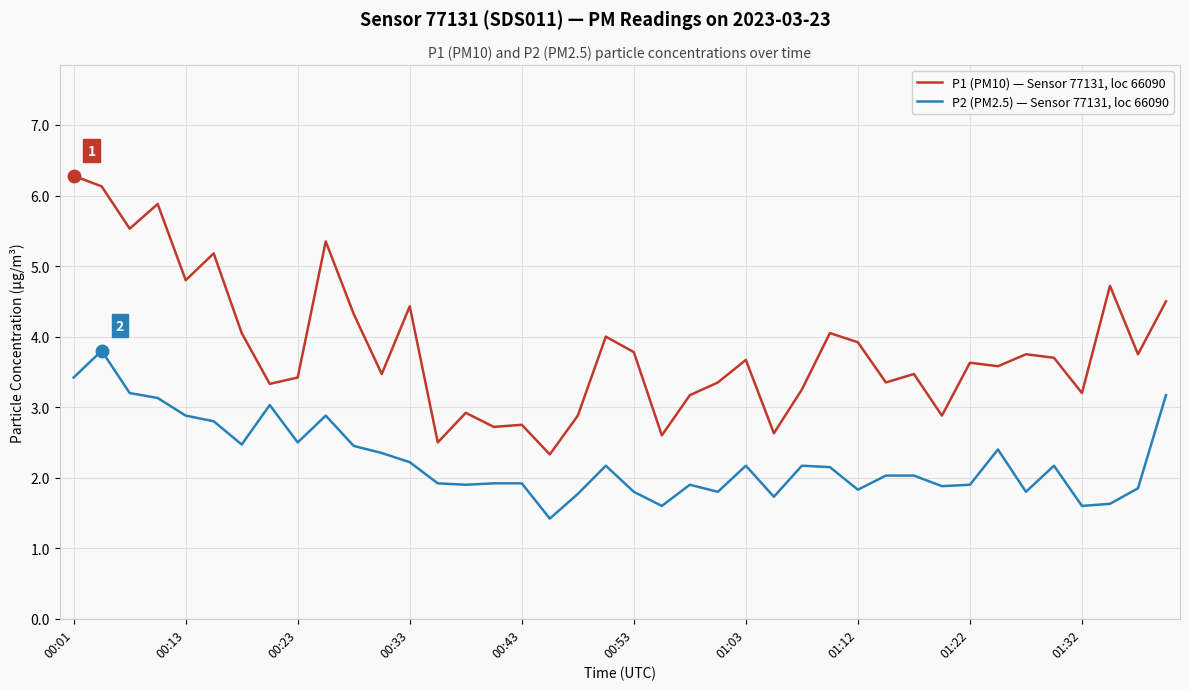

Which series has the widest spread of values?

P1 (PM10) — Sensor 77131, loc 66090